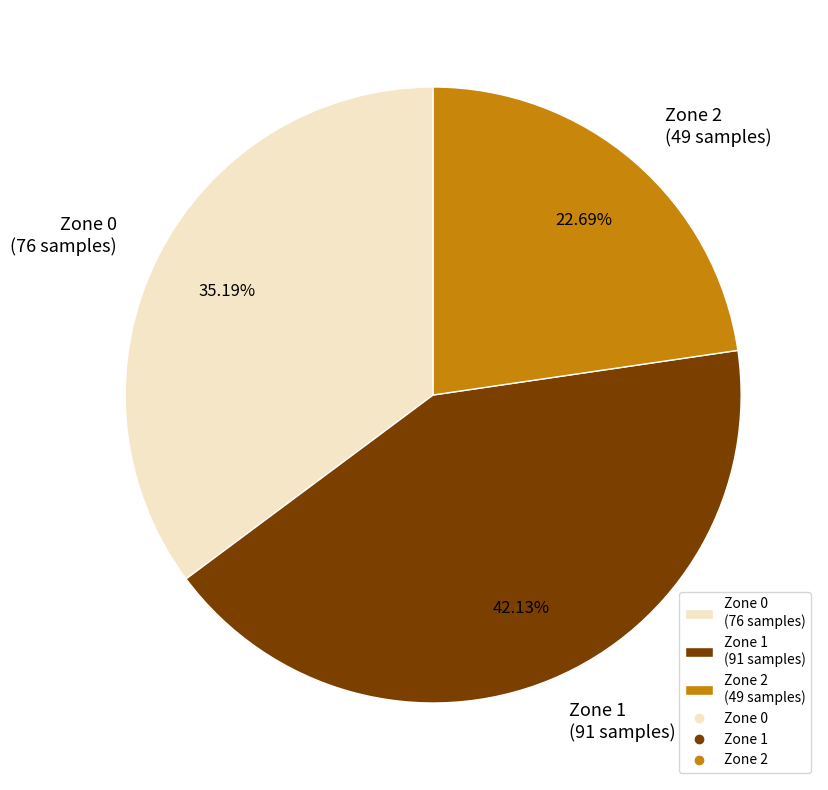

Count the number of slices in the pie.

3